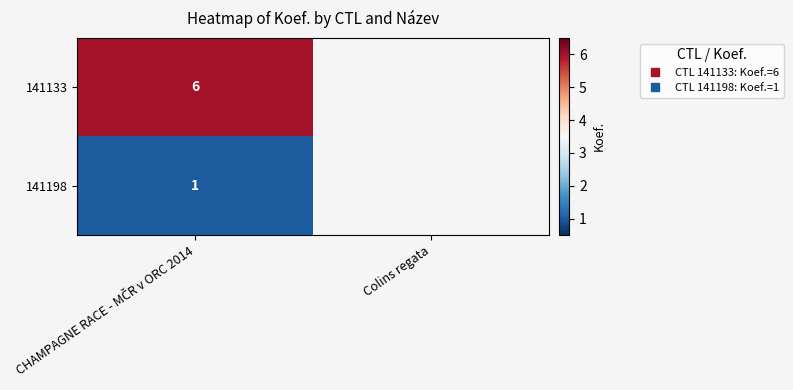

Which series has the widest spread of values?

141133